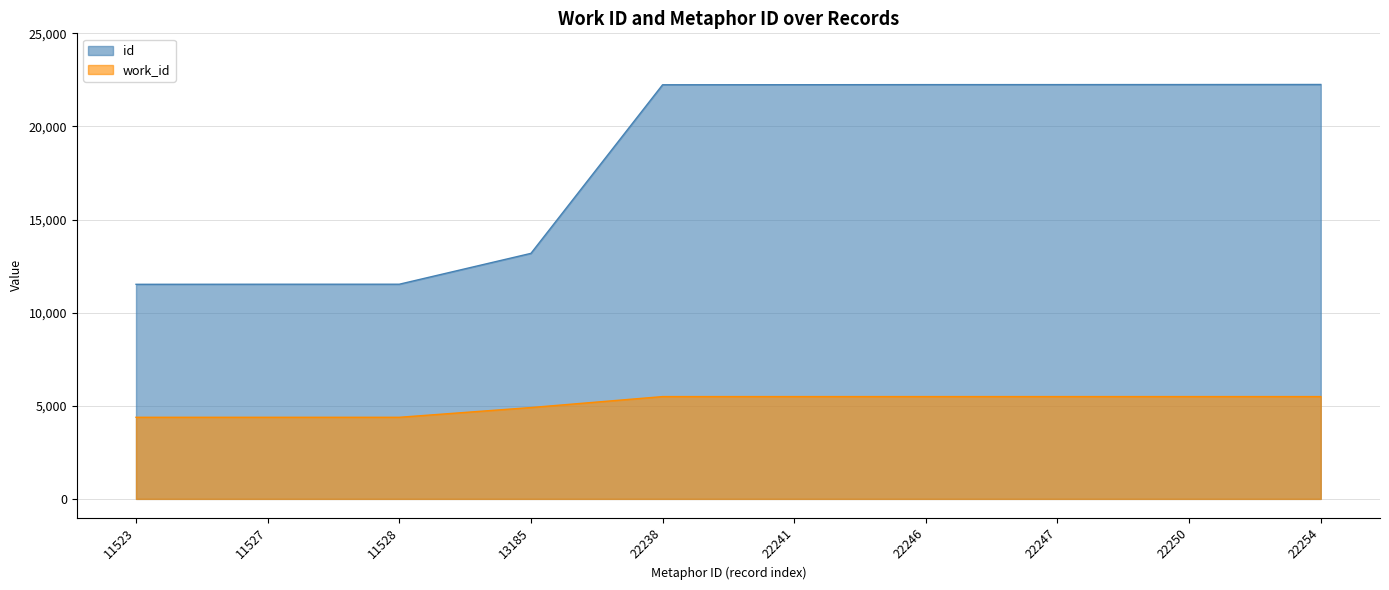

True or false: work_id and id cross at least once.

False